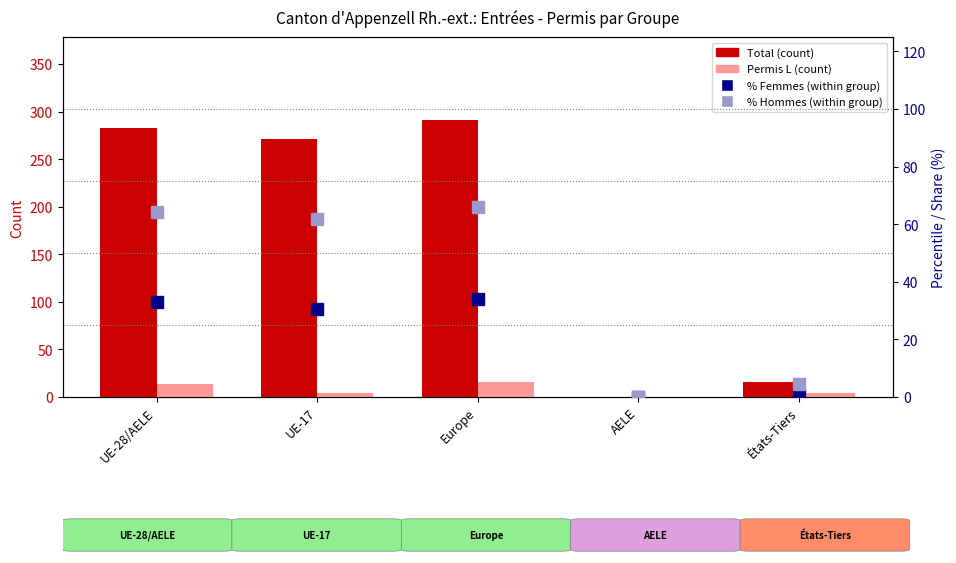

At which label does % Hommes (within group) first exceed 61?

UE-28/AELE